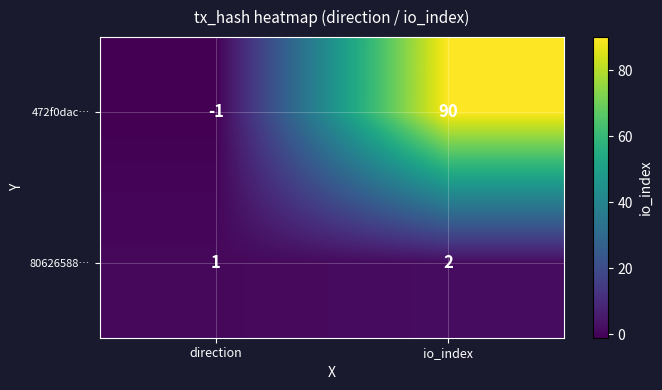

List the series in order of their overall mean, lowest first.

80626588…, 472f0dac…